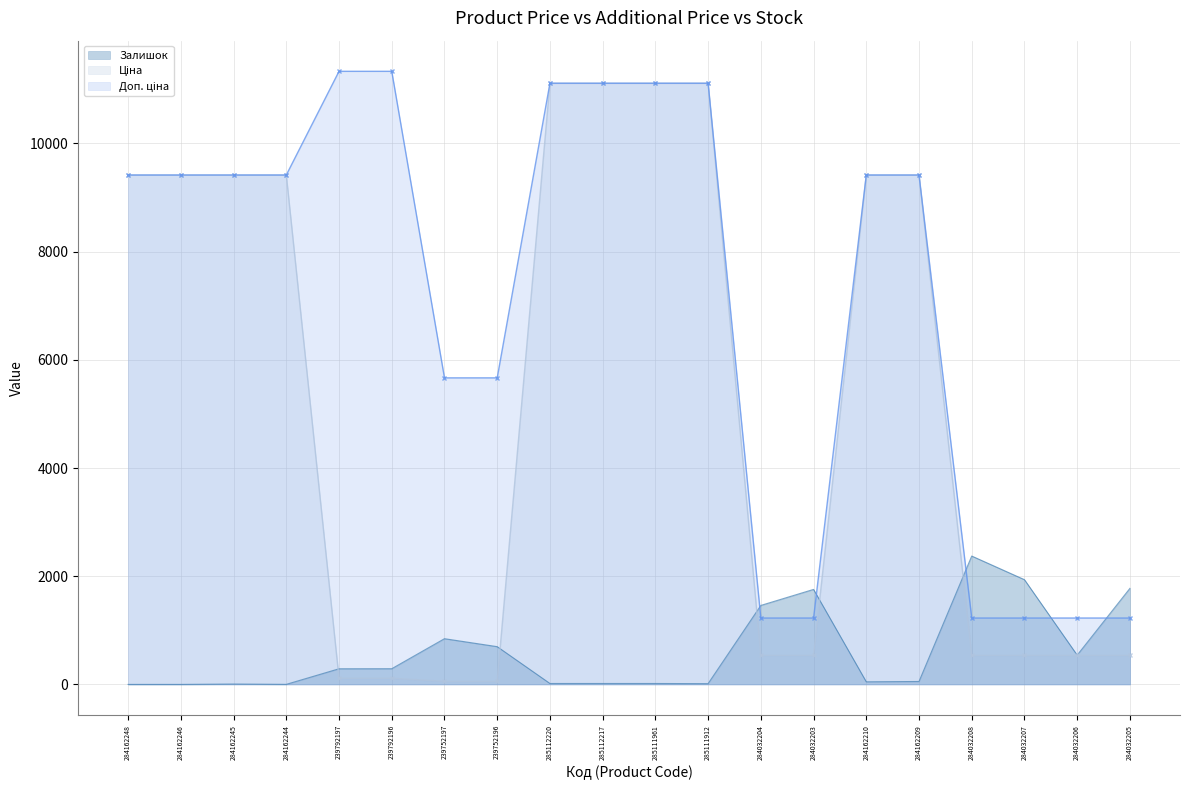

Does the chart have visible grid lines?

Yes